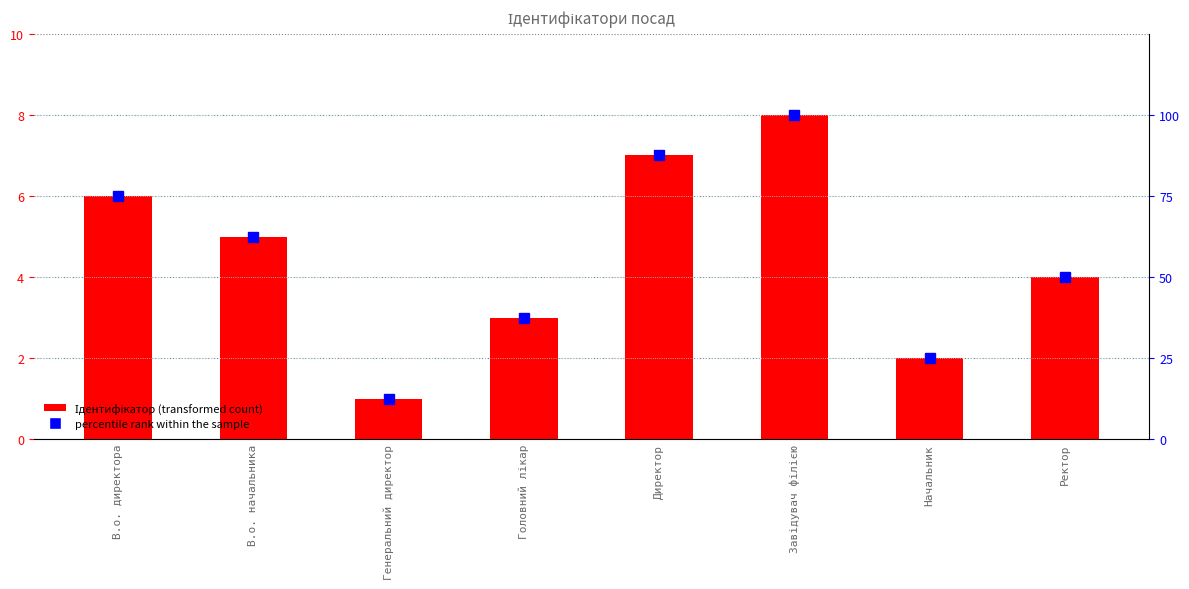

The Ідентифікатор series shows 2.0 at Начальник. True or false?

True